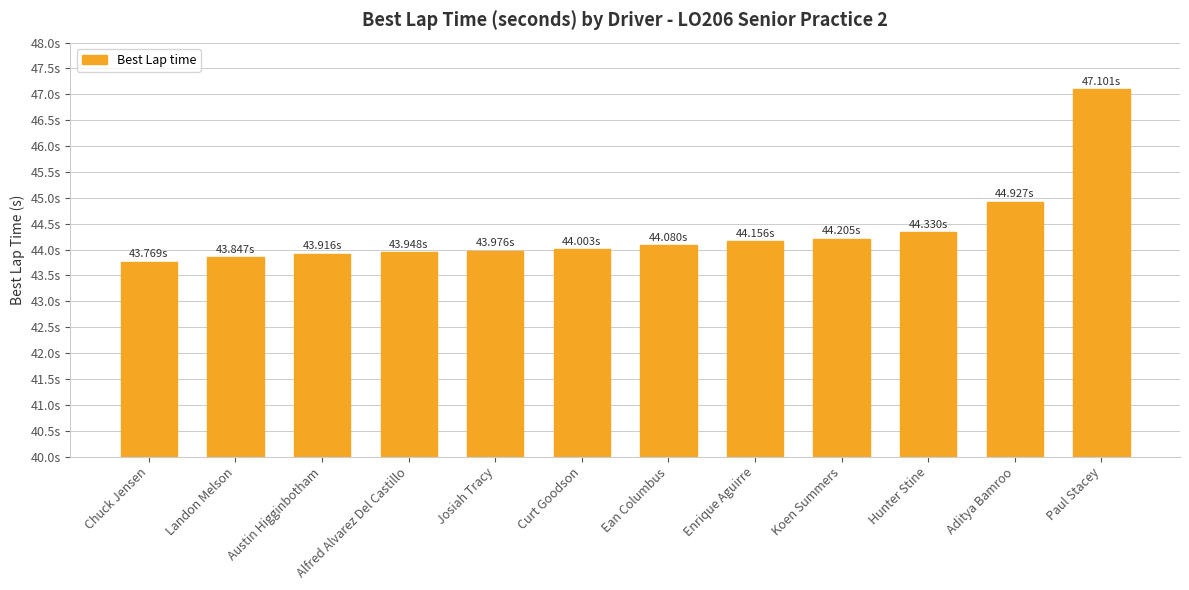

Does the chart contain stacked bars?

No